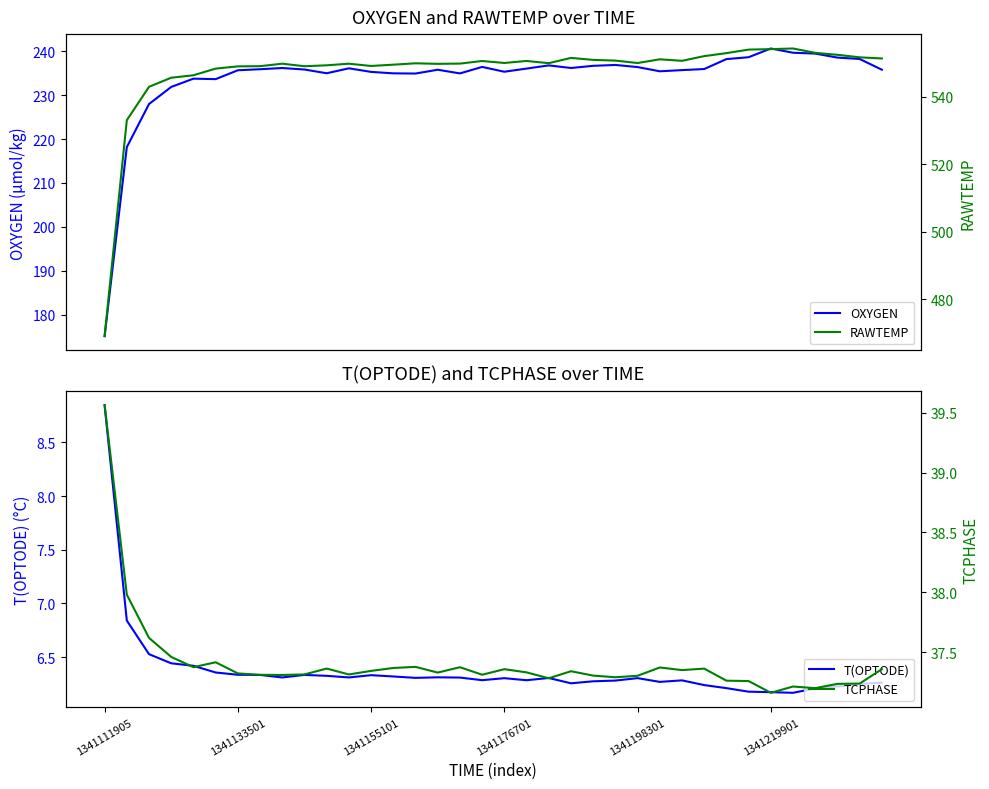

Rank the series by their maximum value, from lowest to highest.

T(OPTODE), TCPHASE, OXYGEN, RAWTEMP